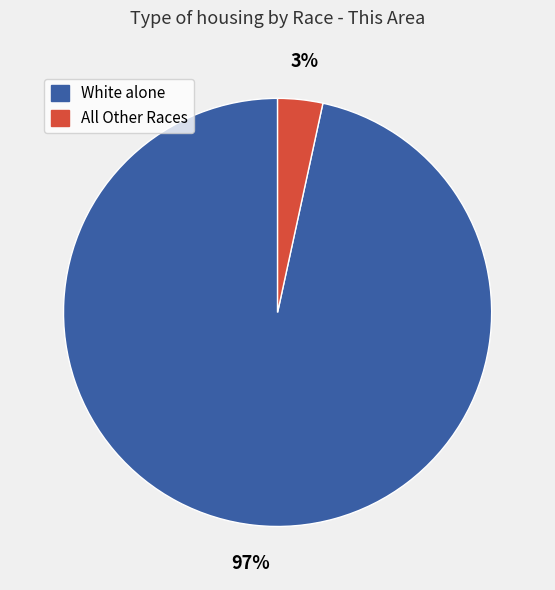

To the nearest percent, what is the average slice percentage?

50%